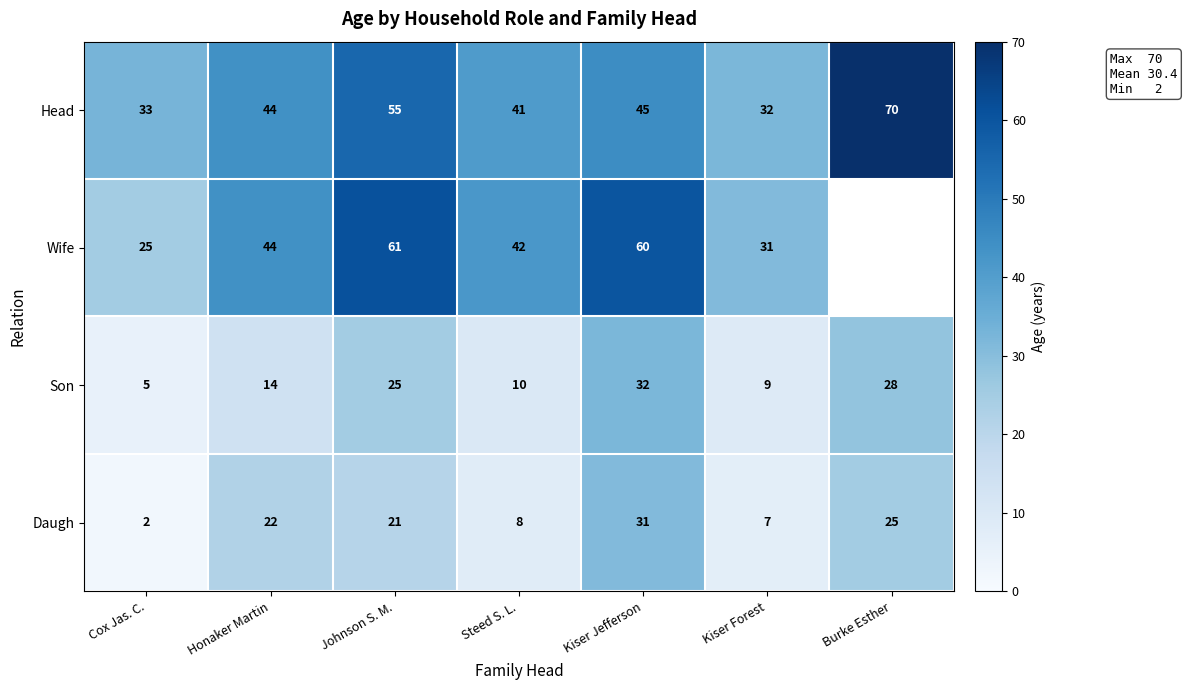

True or false: Daugh has a value of 4 at Steed S. L..

False